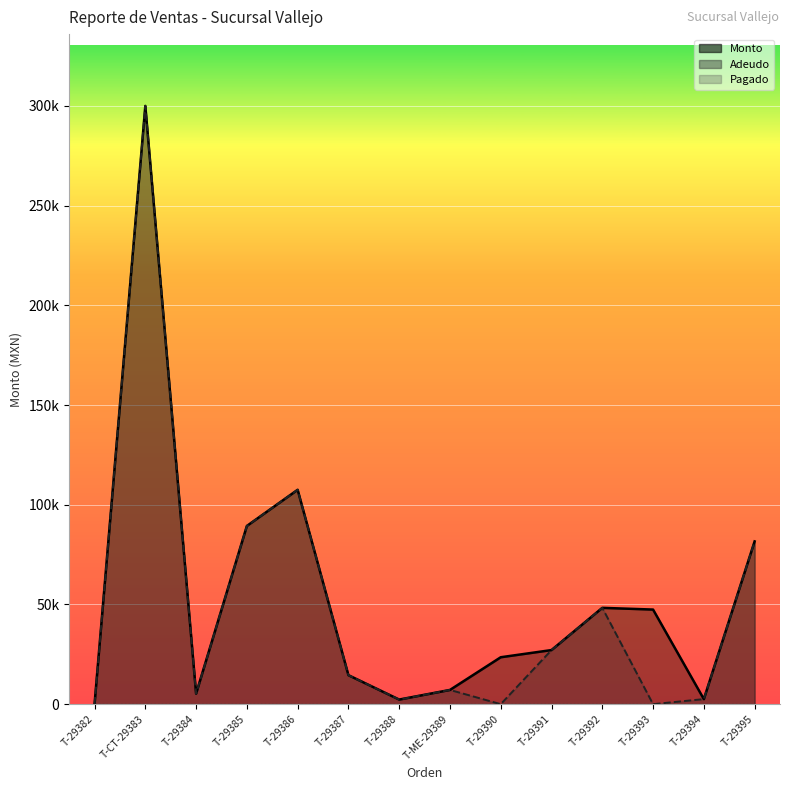

Rank the series by their maximum value, from lowest to highest.

Monto, Adeudo